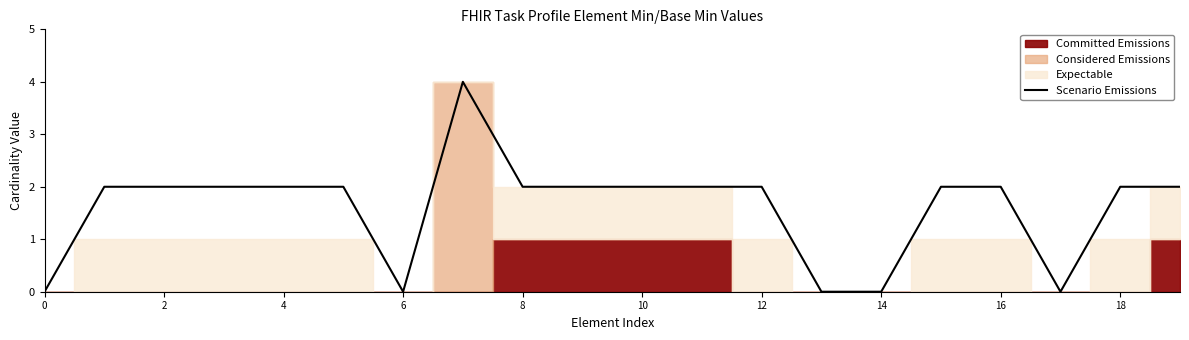

True or false: the data shows 3 at 16.

False